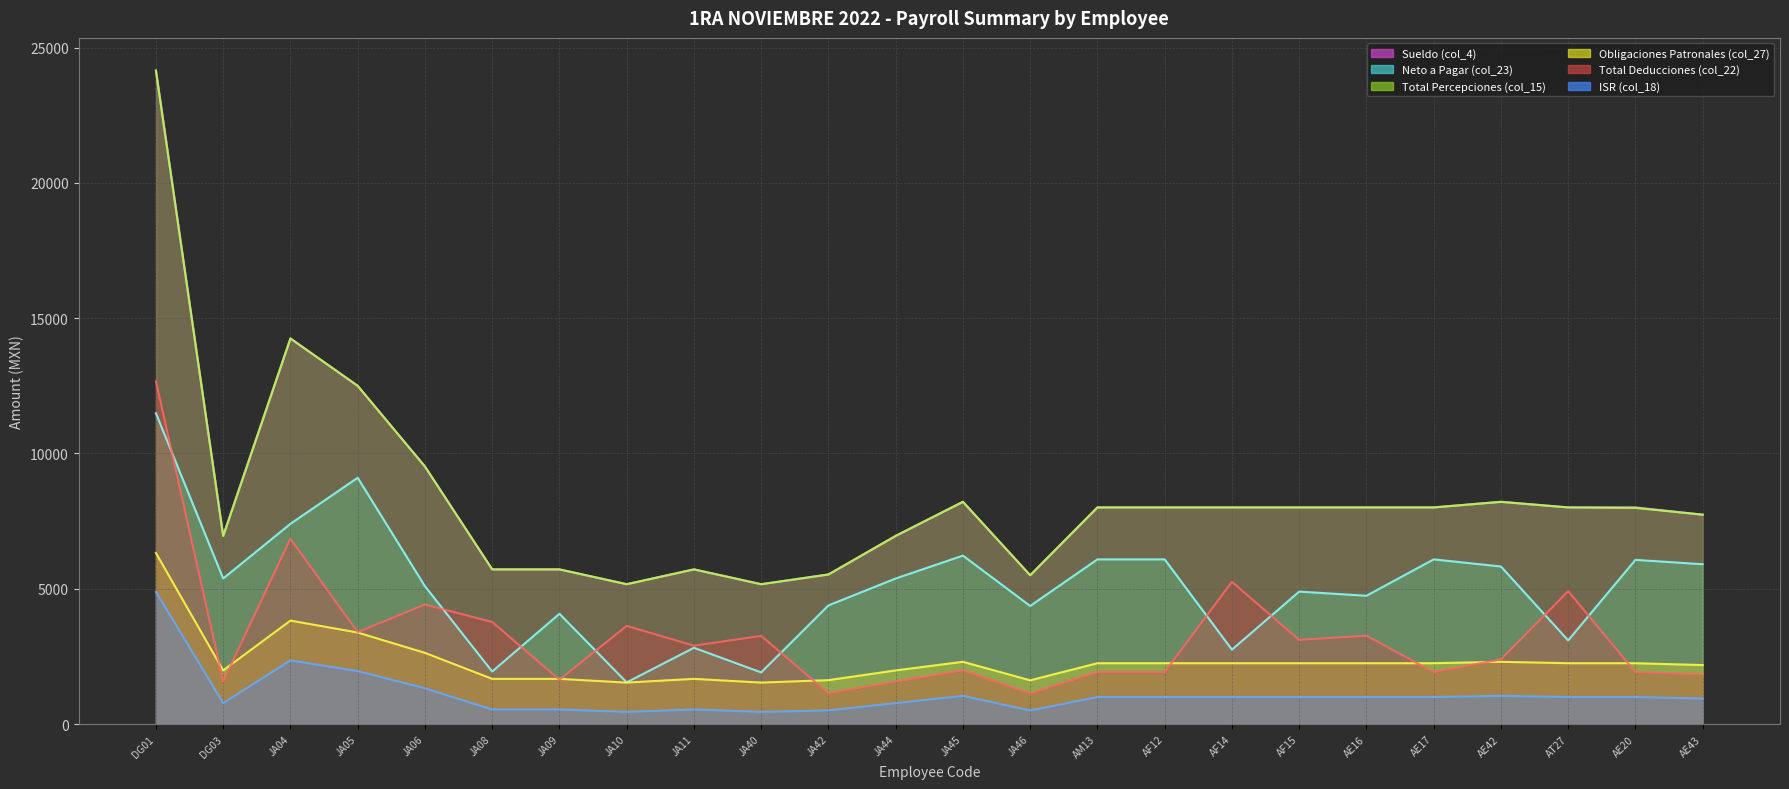

At which category does Total Percepciones (col_15) reach its first local peak?

JA04